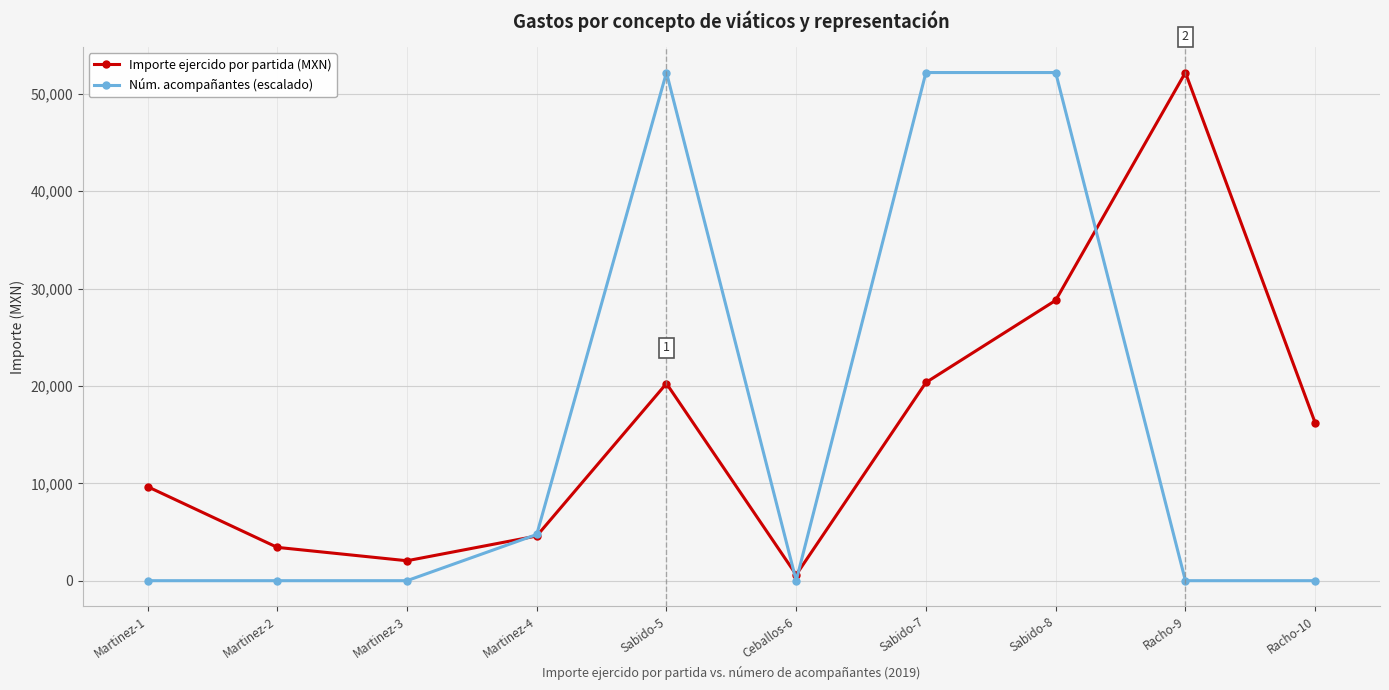

At how many categories does at least one series exceed 29056?

4